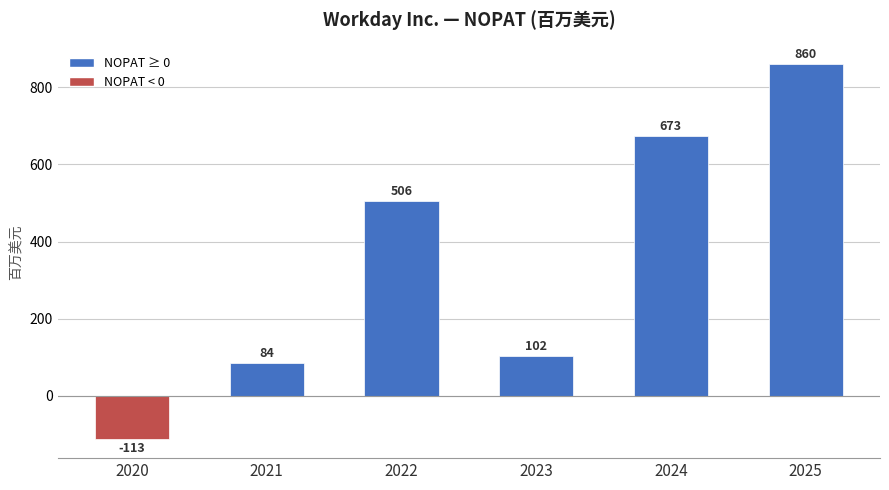

Reading left to right, transcribe all the data shown in this chart.

-113	84	506	102	673	860